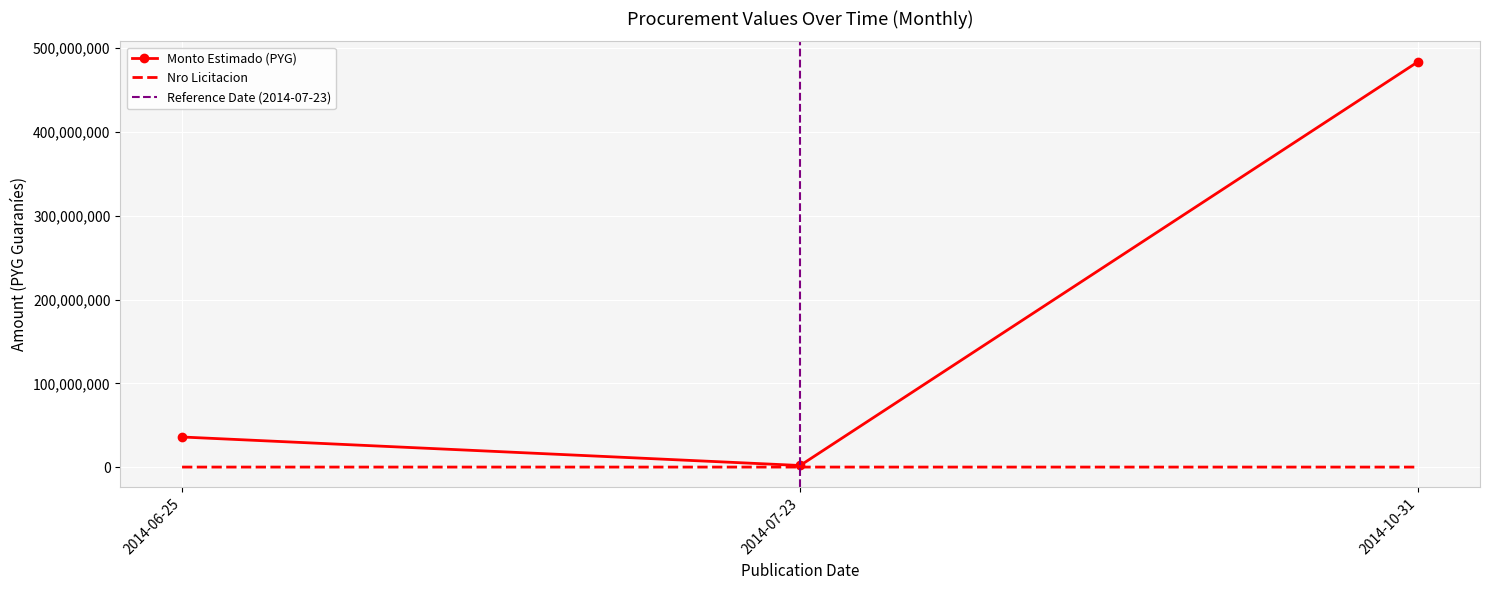

What is the spread (max minus min) of values at 2014-07-23?

1872499